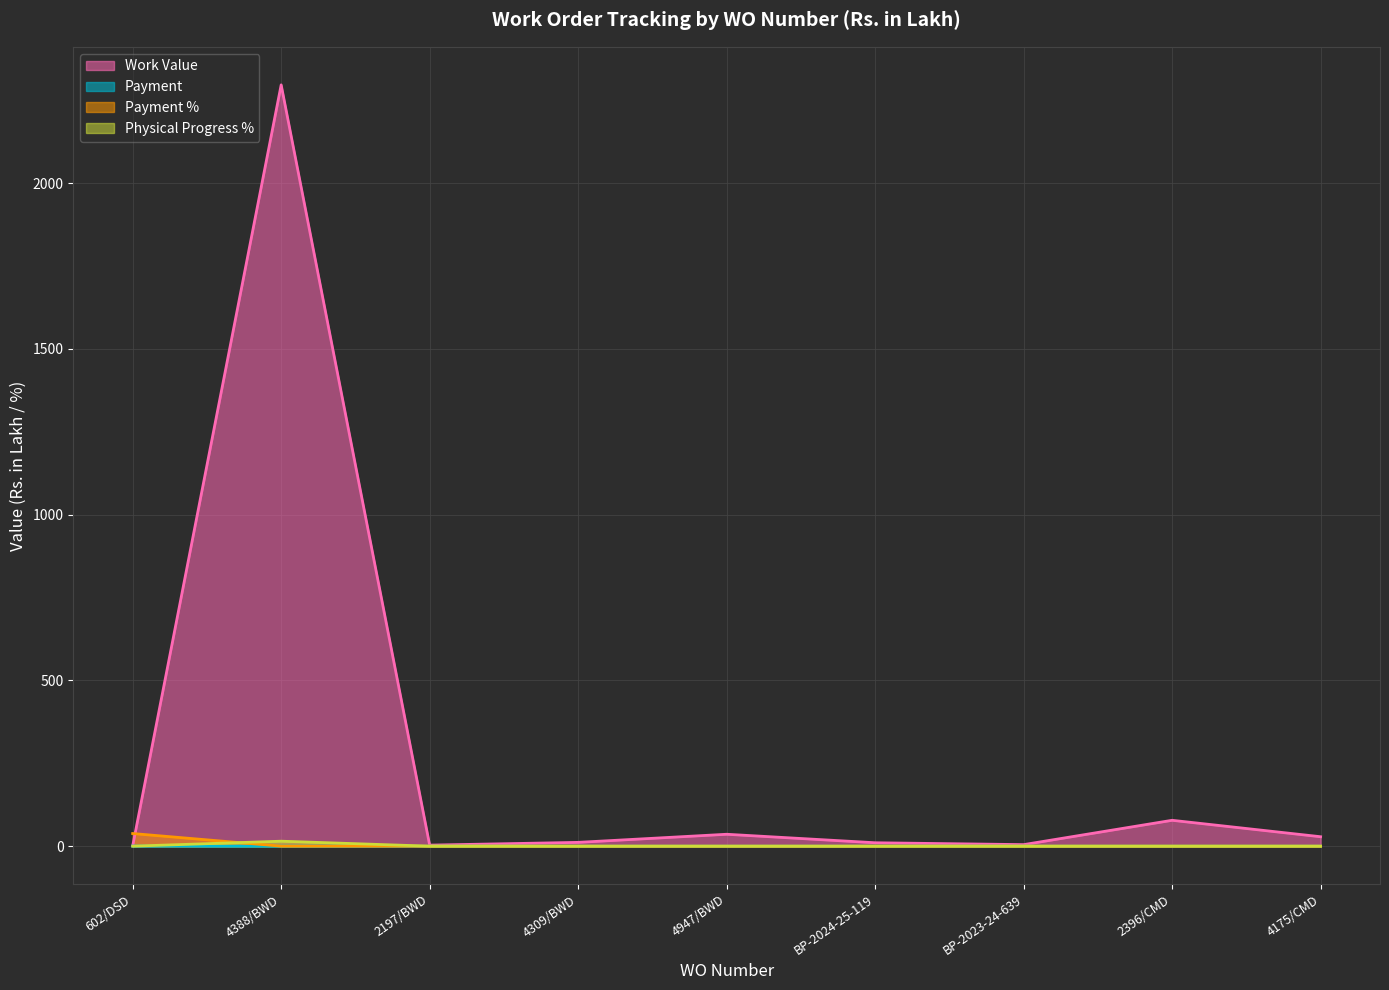

At which label does Work Value reach its minimum?

602/DSD